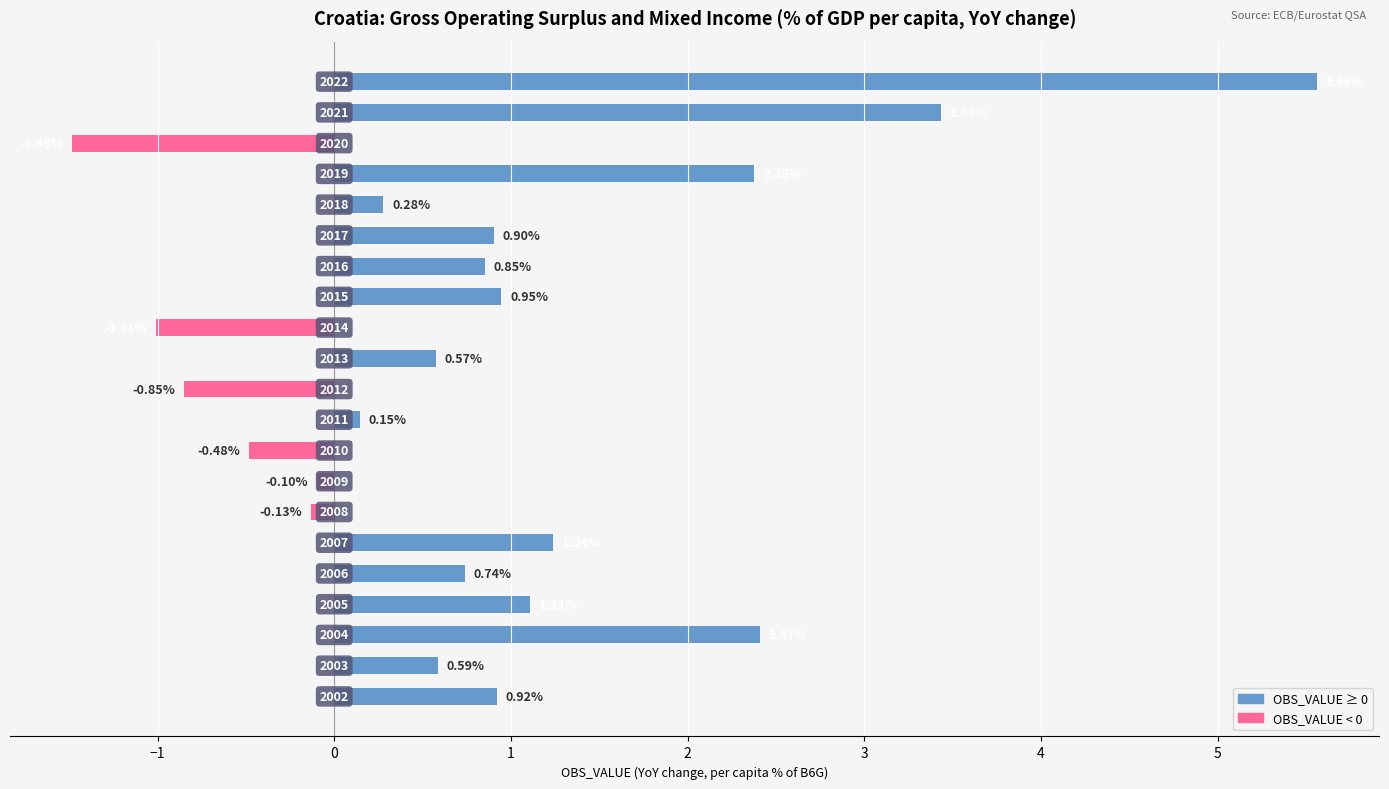

What is the average value of the Negative (OBS_VALUE < 0) series?

-0.2